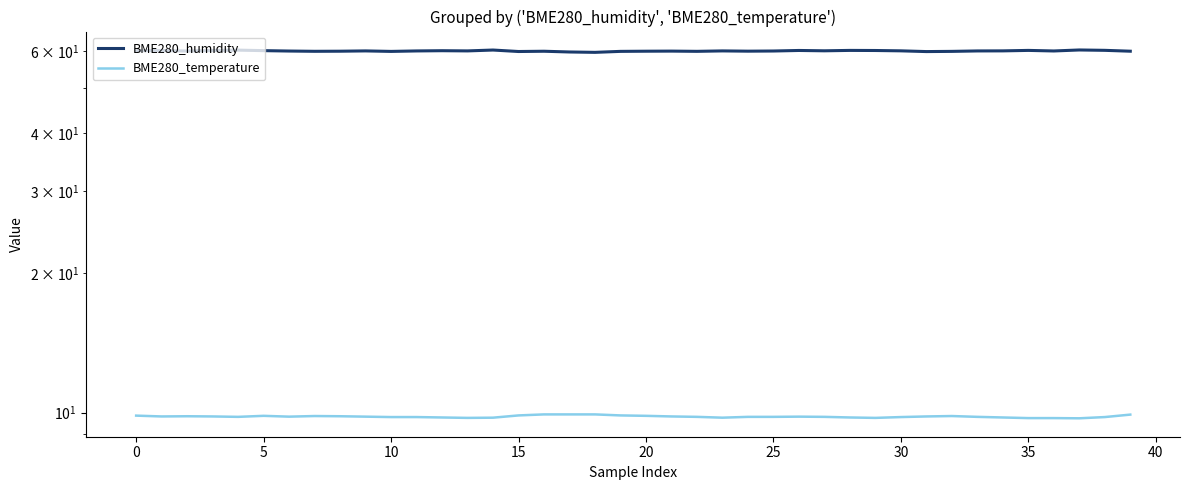

Rank the series by their maximum value, from lowest to highest.

BME280_temperature, BME280_humidity